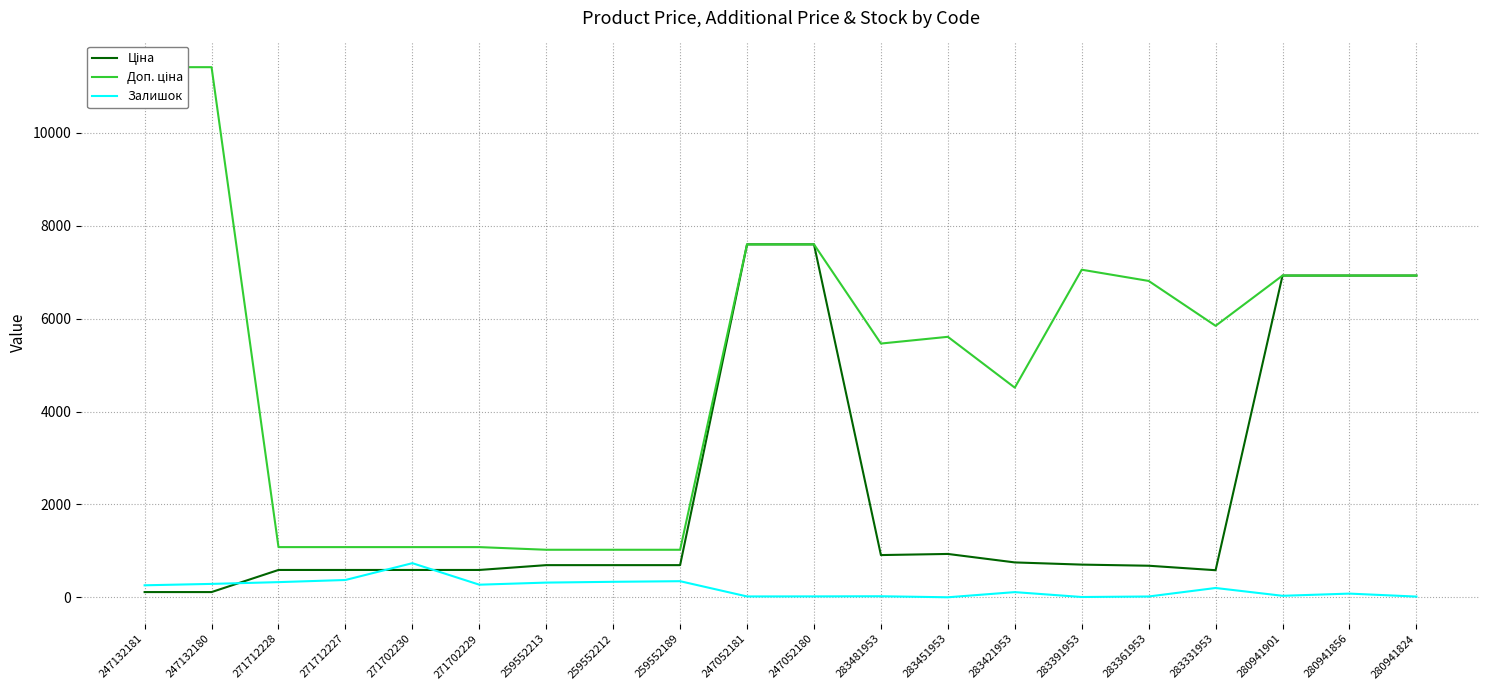

What is the minimum value for Залишок?

2.0